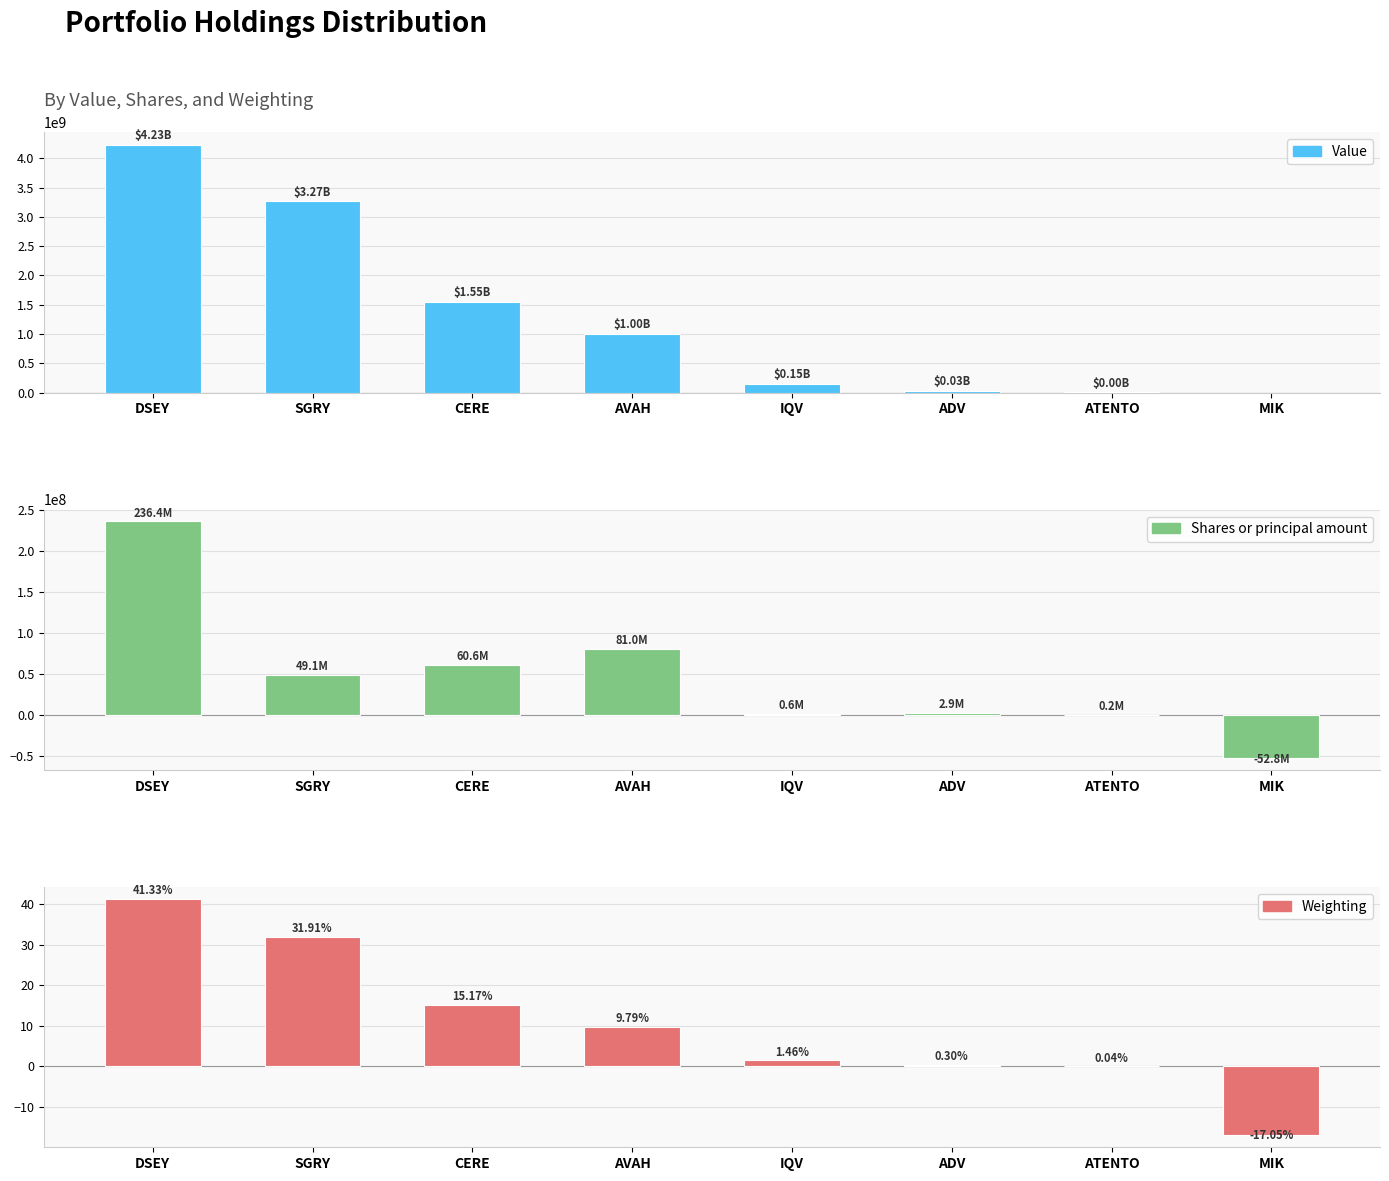

What is the average value of the Value series?

1280284750.0